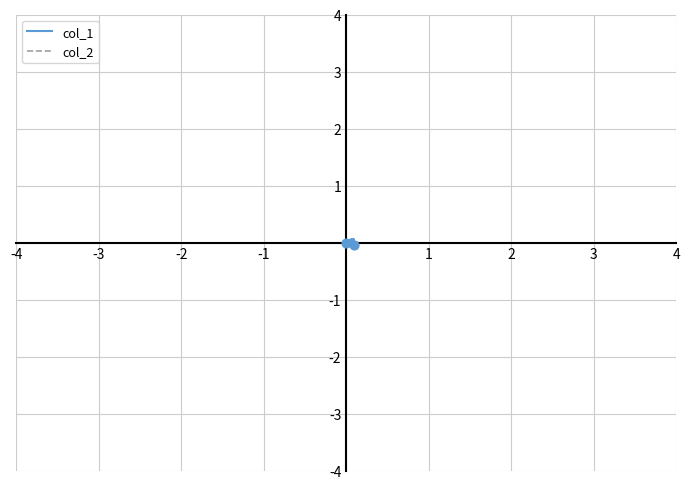

What are all the series names shown in the legend?

col_1, col_2